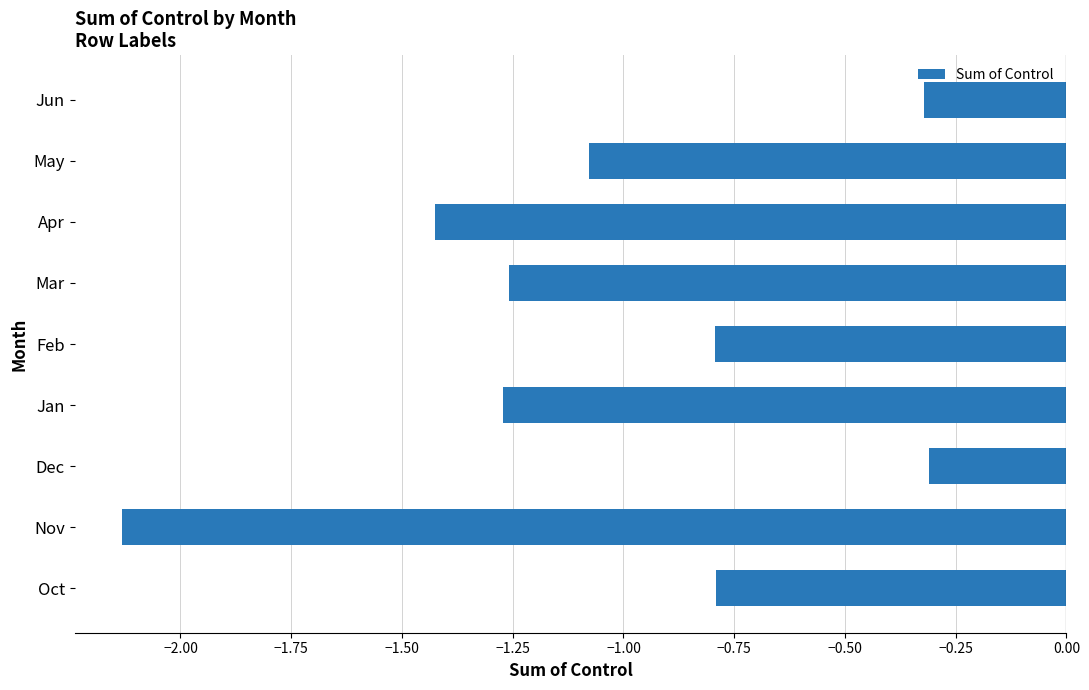

How many bars are there in total?

9